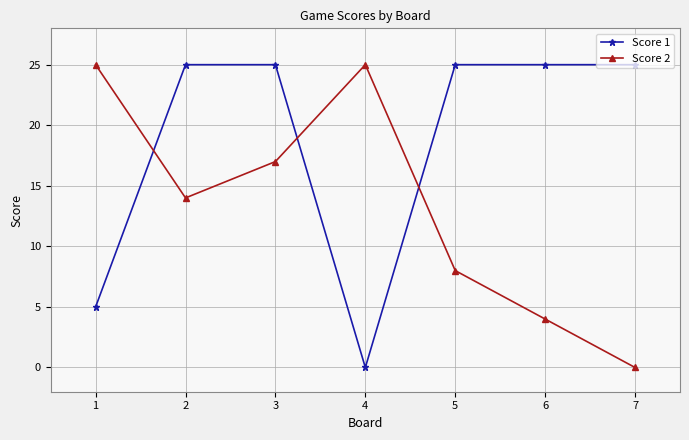

Rank the series at 4 from highest to lowest value.

Score 2, Score 1